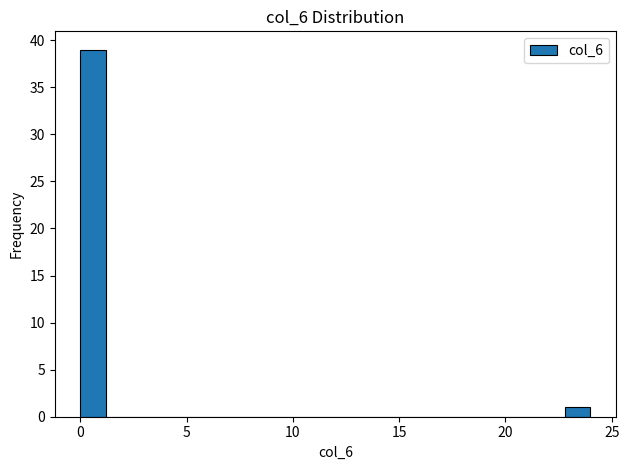

Read against the x-axis, roughly where is the centre of the tallest bar?

0.5